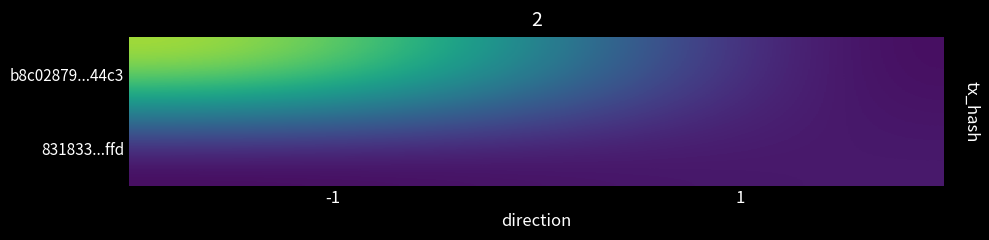

At which category is the sum across all series the highest?

-1